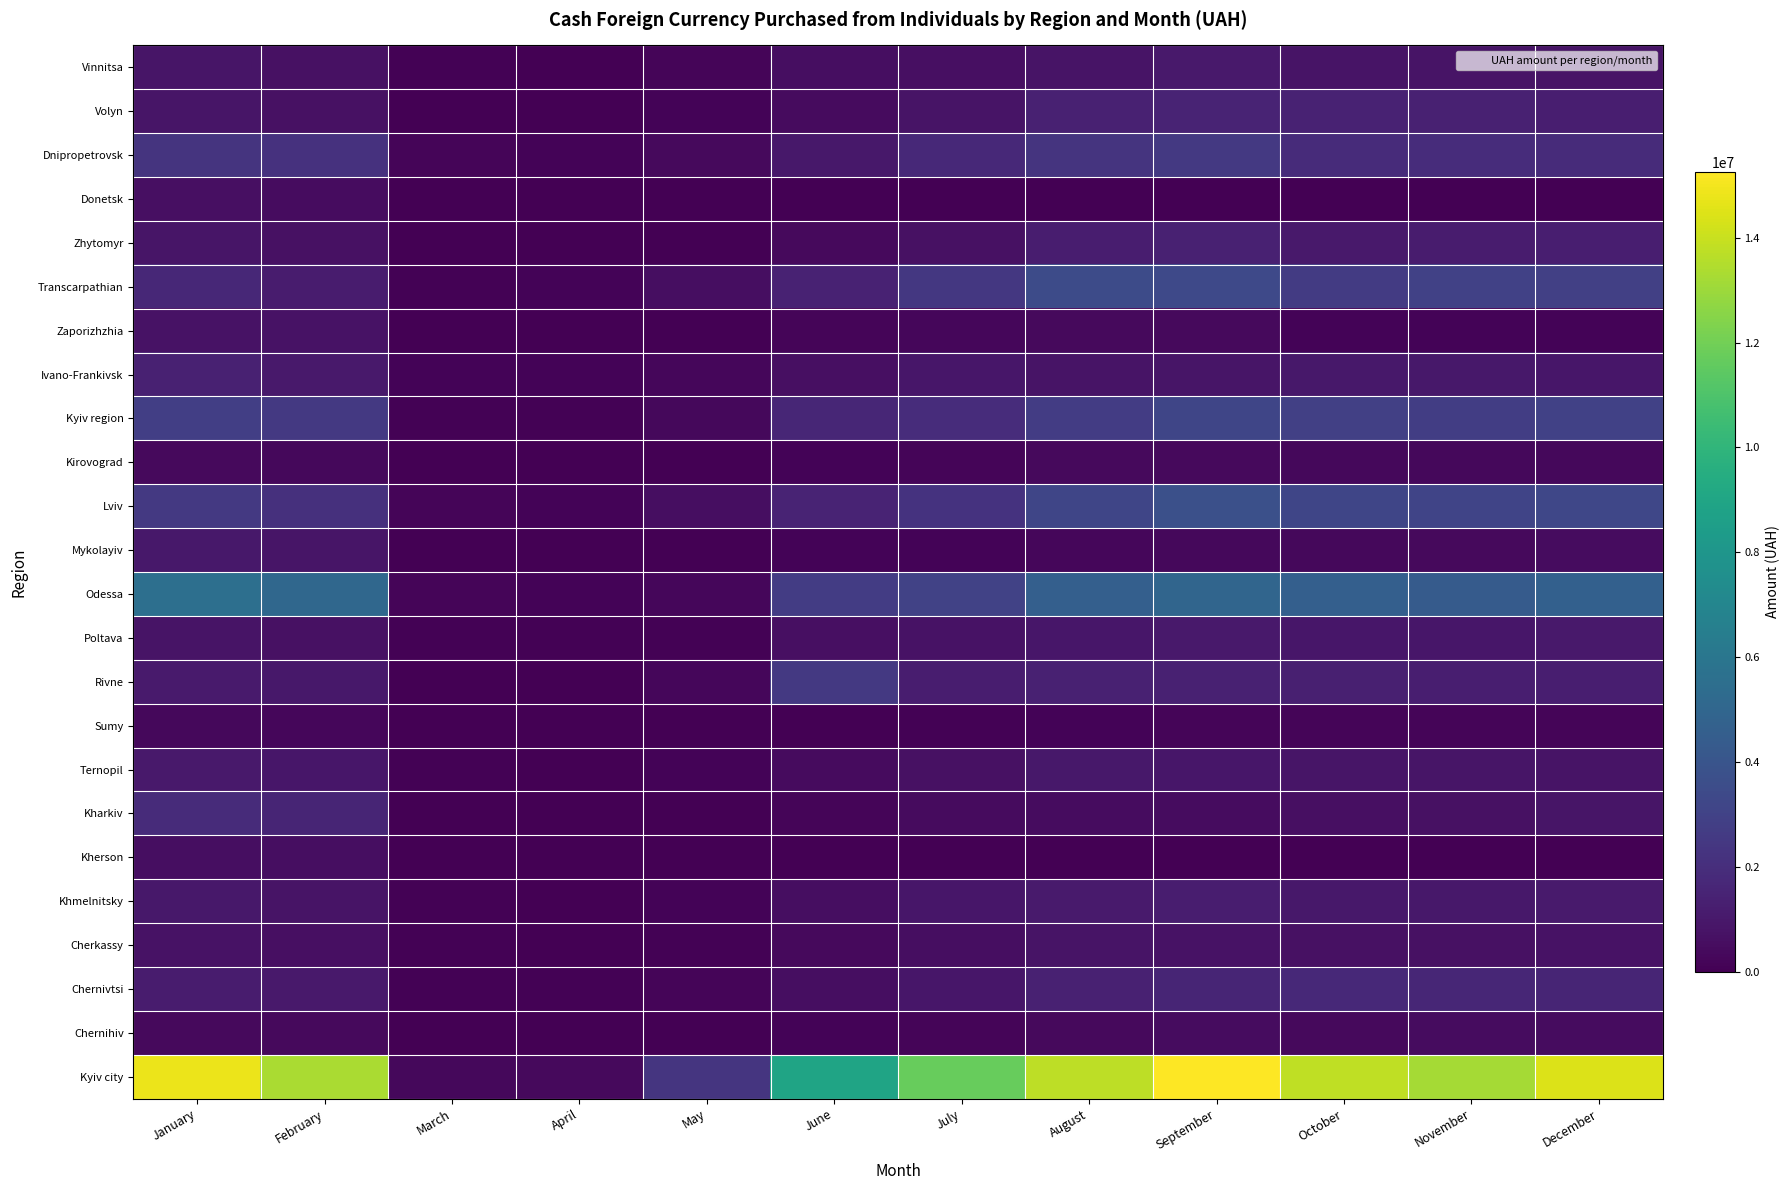

What is the spread (max minus min) of values at January?

14443025.0